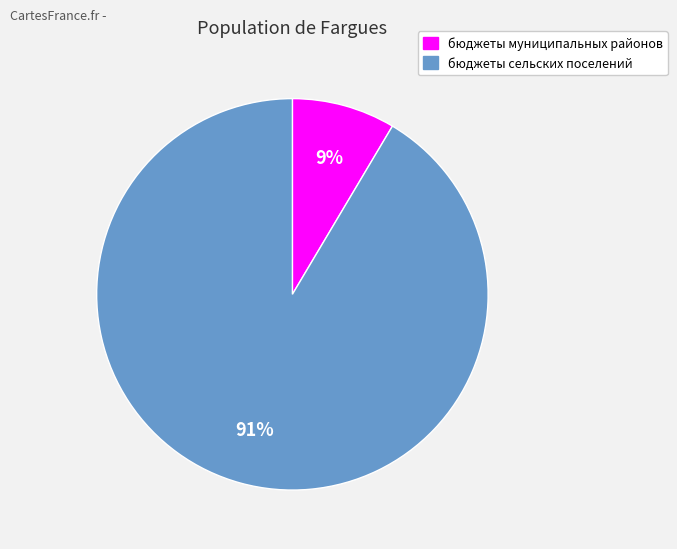

Which category has the smallest portion of the pie?

бюджеты муниципальных районов